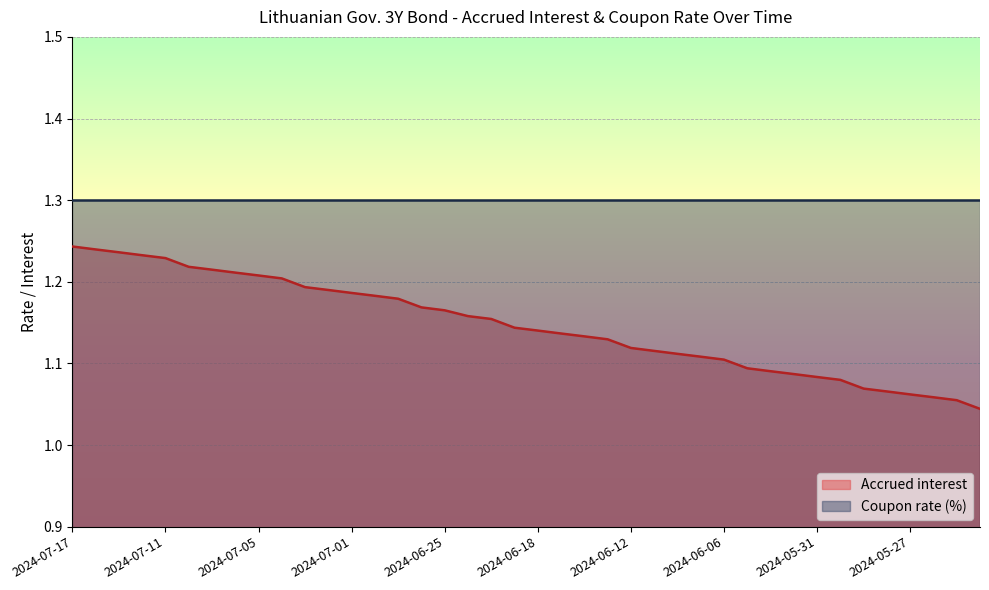

What position from the left is 2024-06-07?

28